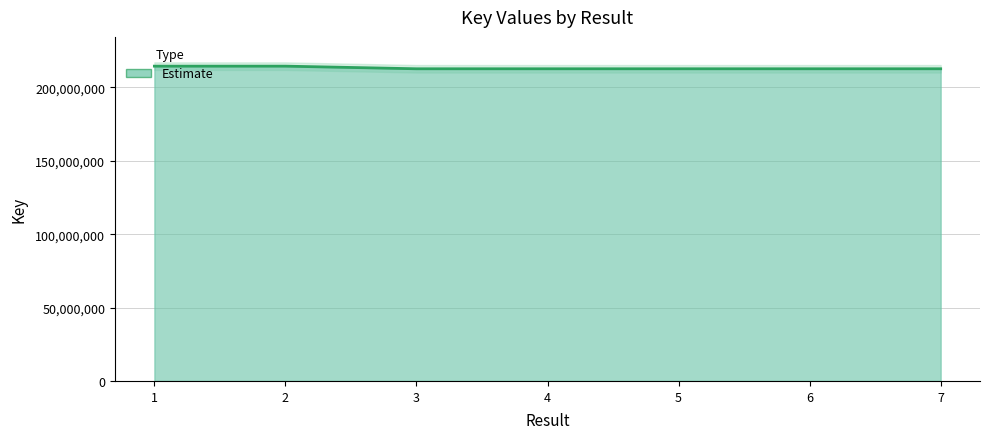

What is the value of the 2nd point from the left?

214439916